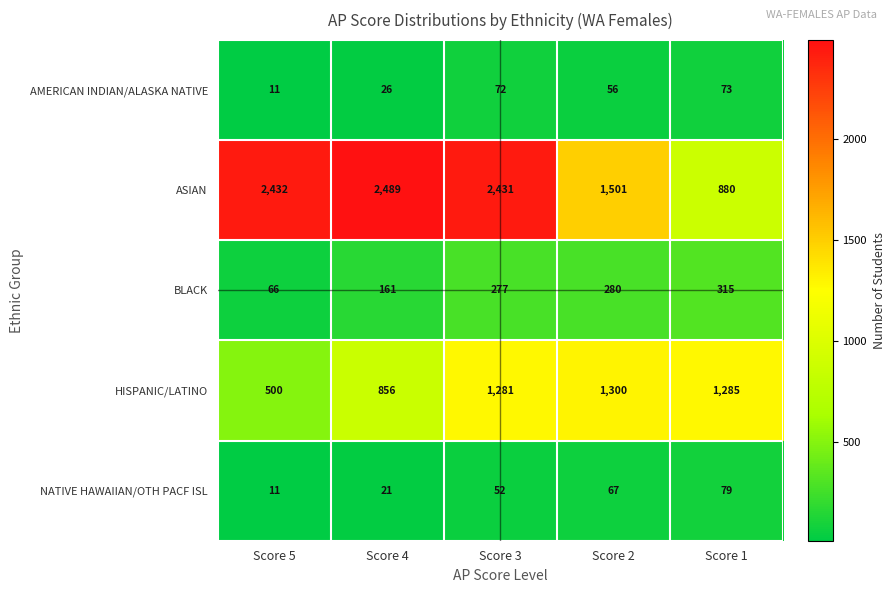

Which category has the lowest value across all series?

Score 5